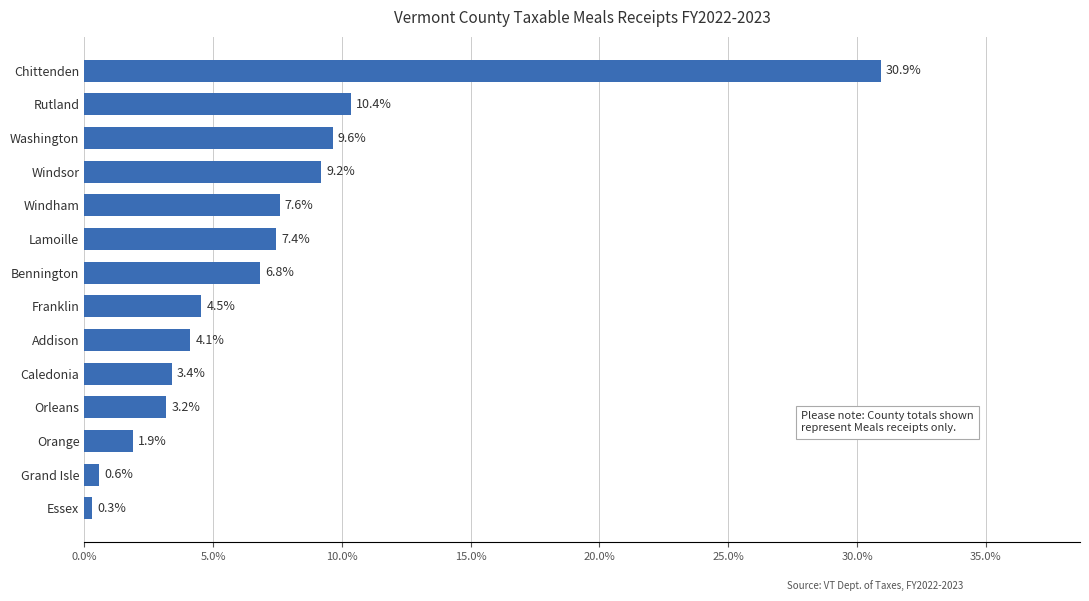

What is the greatest value displayed?

30.9